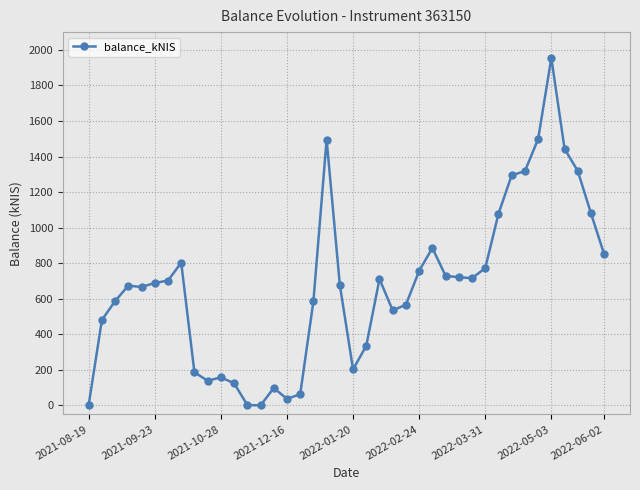

Is this an area chart (filled region under the line)?

No